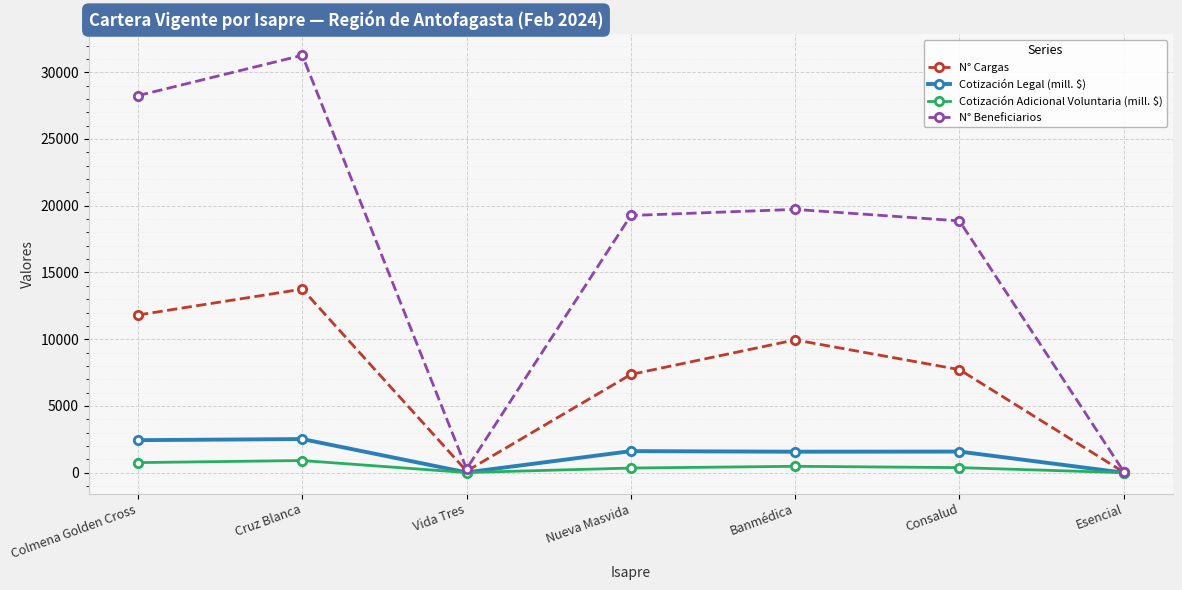

Rank the series at Banmédica from lowest to highest value.

Cotización Adicional Voluntaria (mill. $), Cotización Legal (mill. $), N° Cargas, N° Beneficiarios